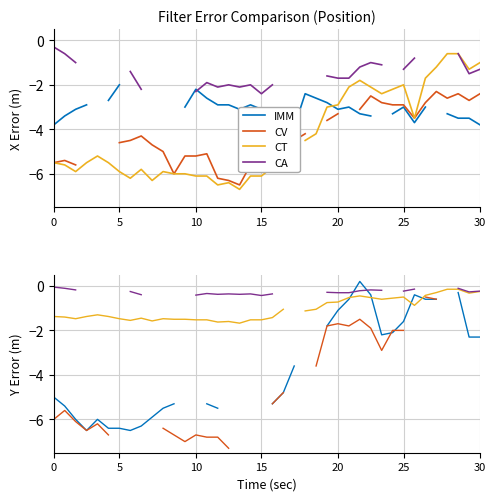

How many positive values does the IMM series have?

1